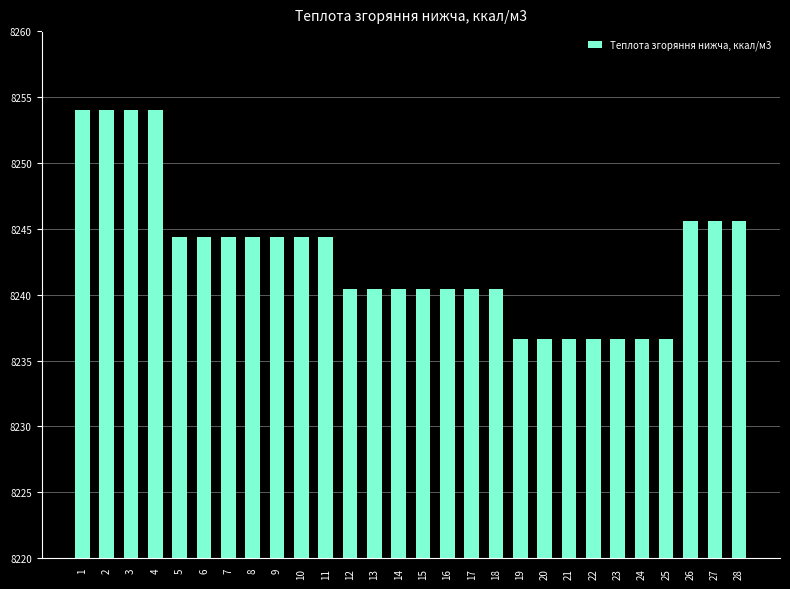

Reading left to right, transcribe all the data shown in this chart.

8254.0	8254.0	8254.0	8254.0	8244.4	8244.4	8244.4	8244.4	8244.4	8244.4	8244.4	8240.4	8240.4	8240.4	8240.4	8240.4	8240.4	8240.4	8236.6	8236.6	8236.6	8236.6	8236.6	8236.6	8236.6	8245.6	8245.6	8245.6